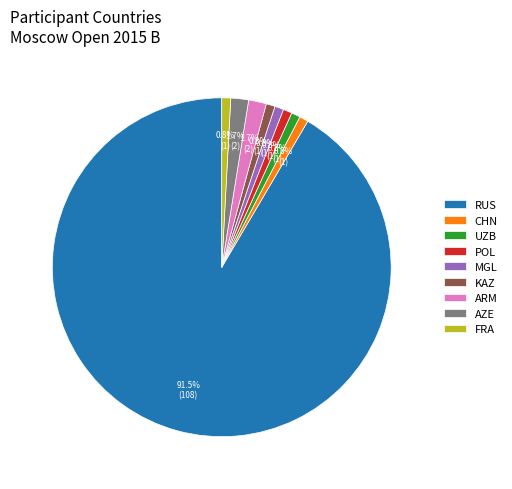

What is the ratio of the value at FRA to the value at MGL?

1.0